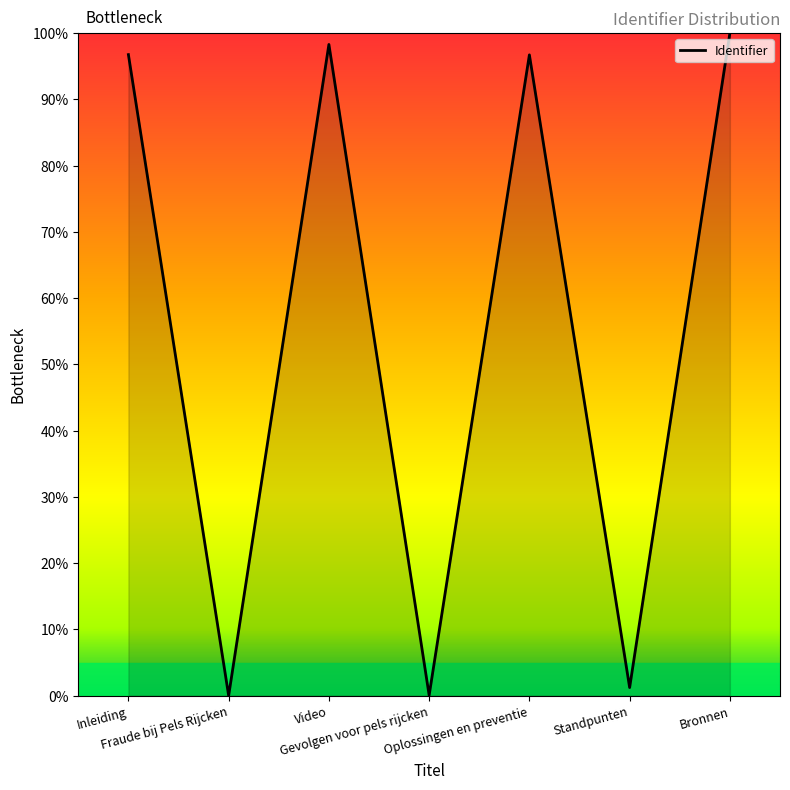

What is the sum of all values?

393.1